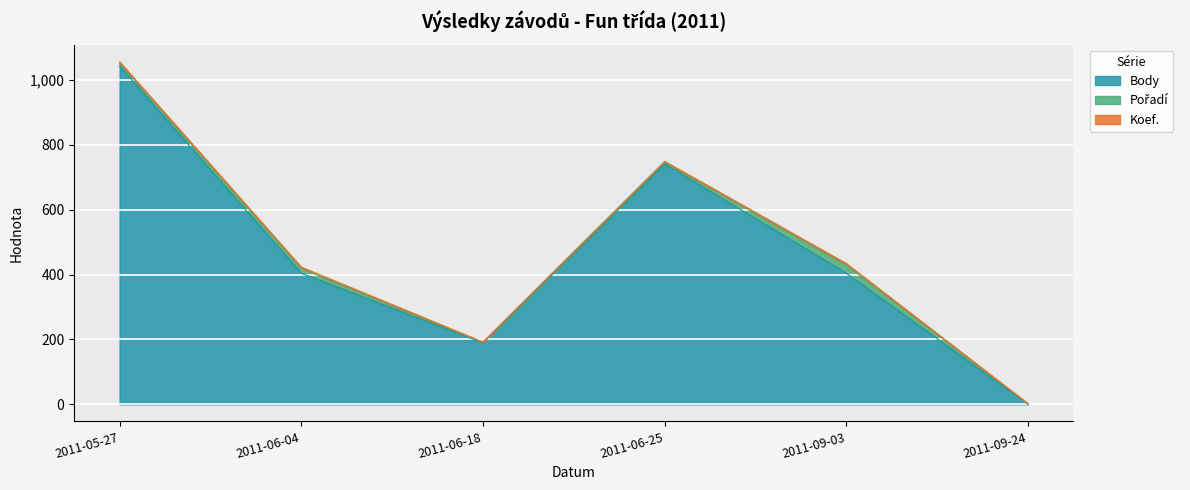

The Koef. series shows 2 at 2011-06-18. True or false?

False